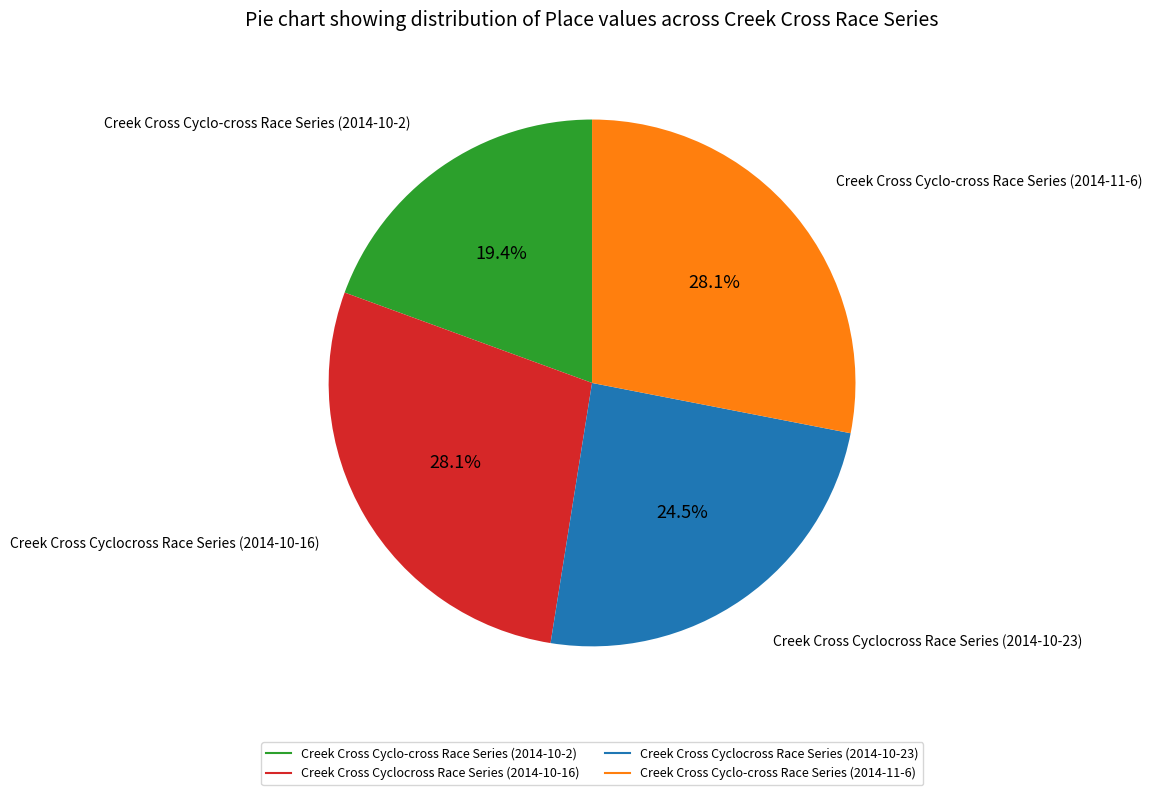

How many segments does this pie chart have?

4